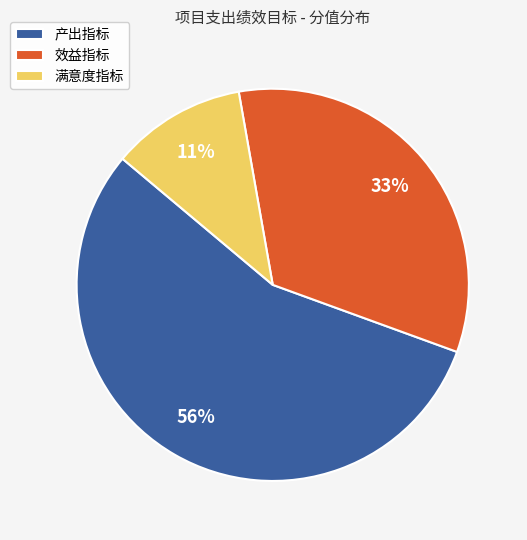

To the nearest percent, what is the combined percentage of 产出指标 and 效益指标?

89%